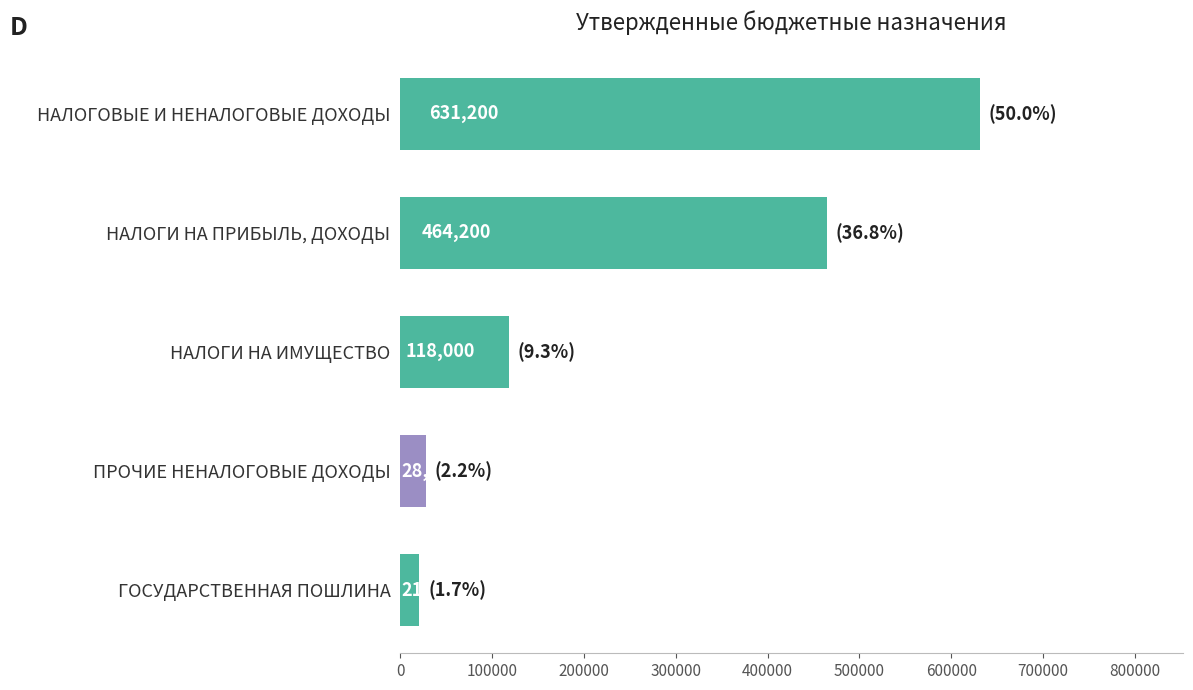

How many series are shown in this chart?

1